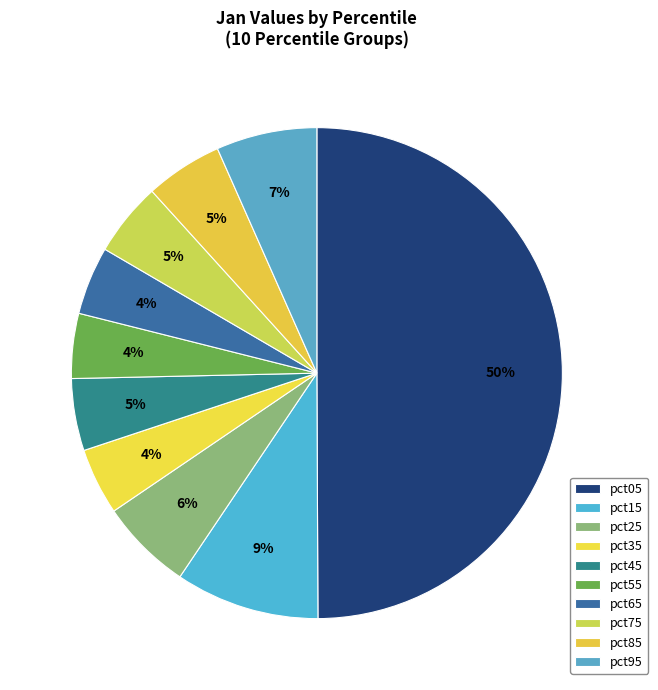

Which slice is the smallest?

pct55